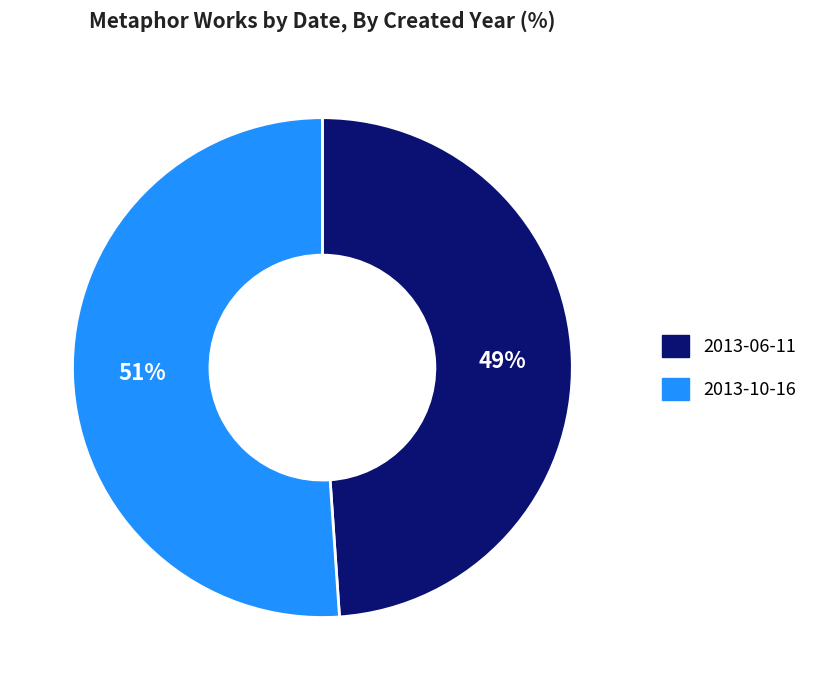

How many slices are in this pie chart?

2